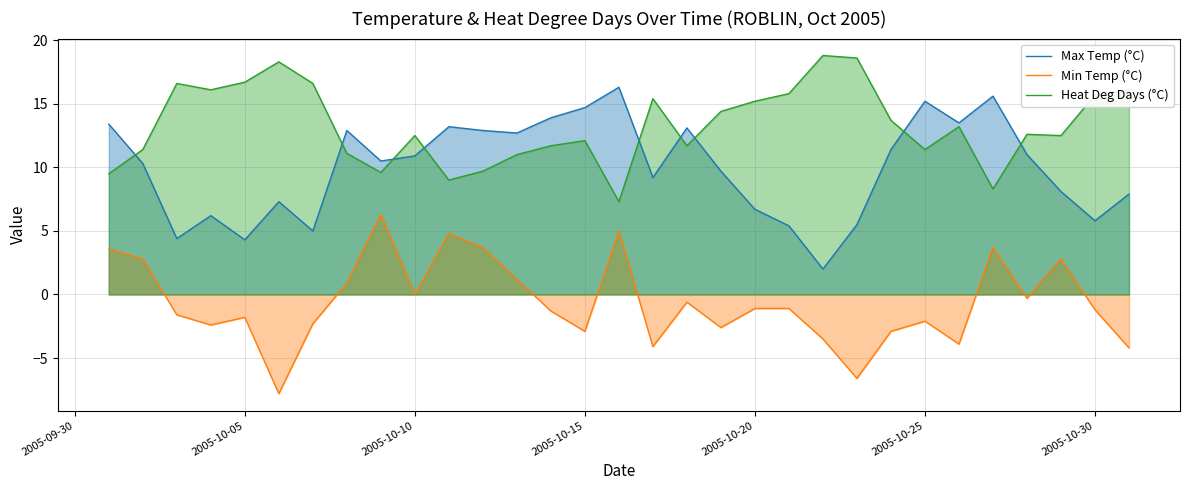

What is the difference between the maximum and minimum values in the Max Temp (°C) series?

14.3